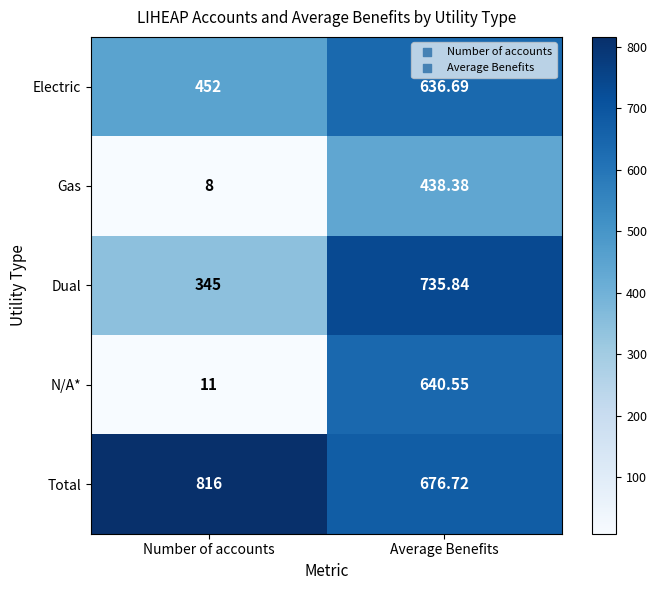

Which label corresponds to the smallest value in the chart?

Number of accounts